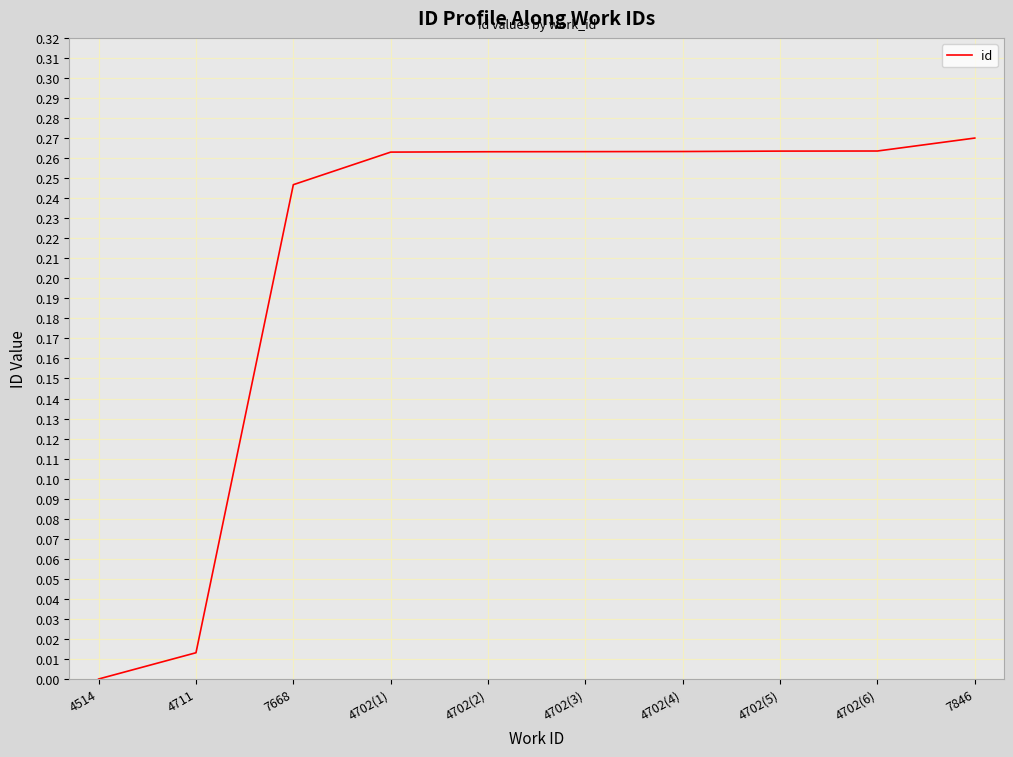

Which category has the highest value across all series?

7846